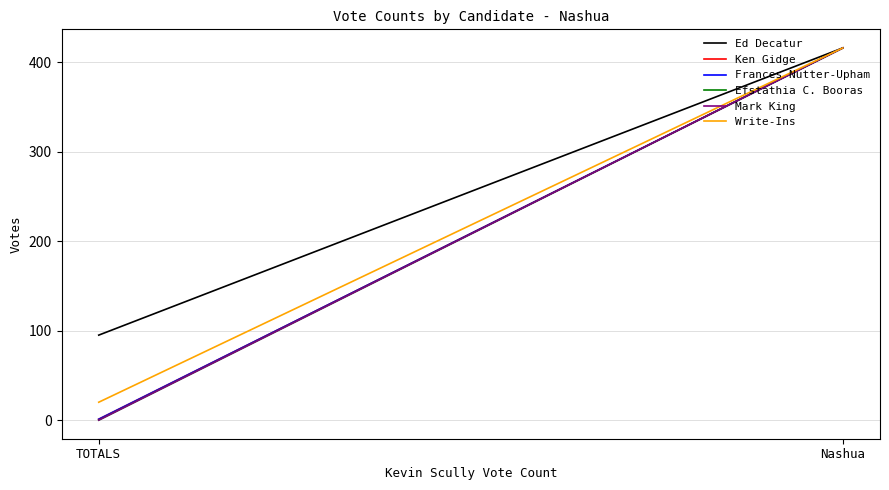

True or false: Ken Gidge has a value of 416 at Nashua.

True